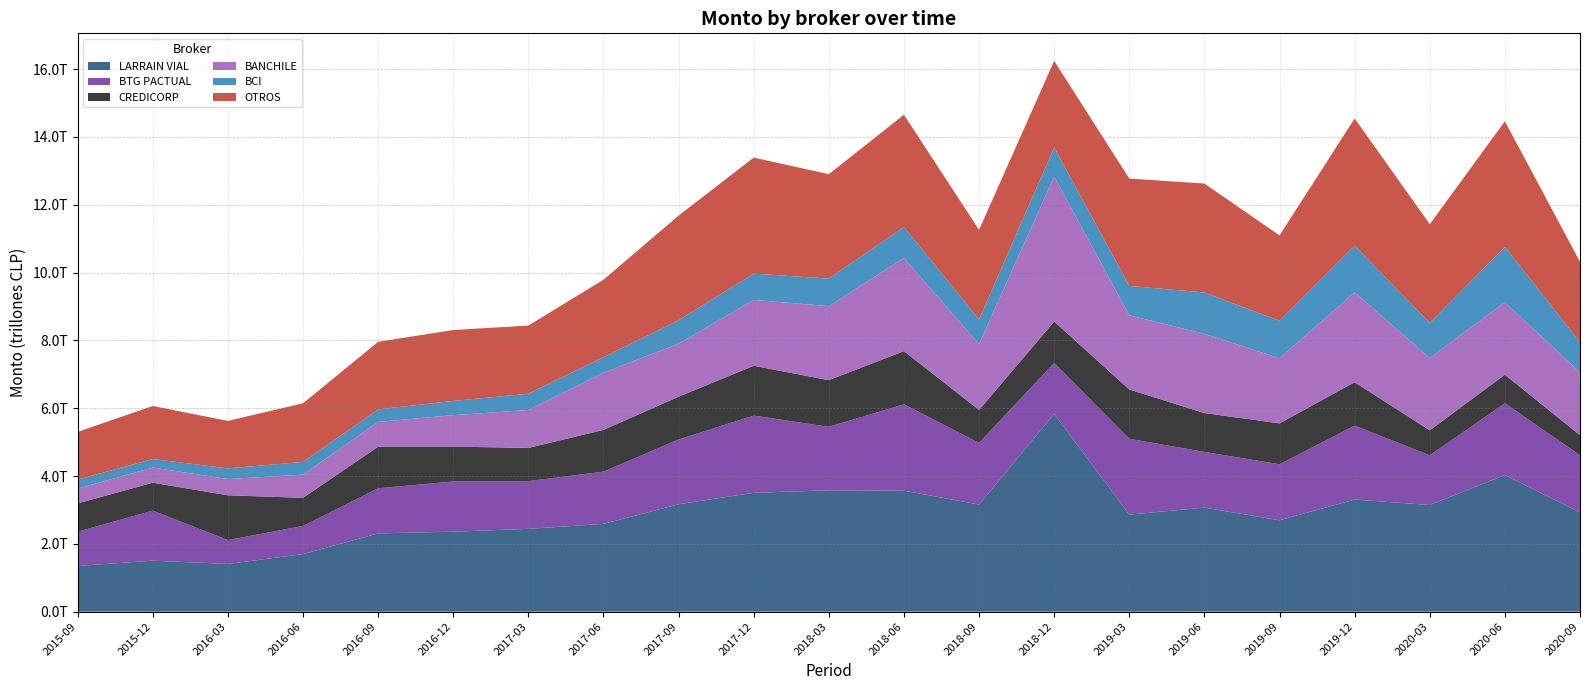

Reading left to right, list all the values displayed in this chart.

LARRAIN VIAL: 1346420012977.7	1503716463074.8	1406701264117.2	1697120315300.9	2307459982390.1	2358942530362.1	2441733307772.7	2587524795946.3	3167214221825.4	3504794778280.6	3578687900524.7	3568113670795.9	3158266660184.0	5829598135878.6	2861868817578.8	3067157605740.6	2694930055672.7	3306448570782.2	3144684994995.0	4029388003537.1	2929093222297.8
BTG PACTUAL: 1010920240167.8	1476515255744.9	703822757072.6	830668463821.9	1330067524380.3	1480382374097.3	1407541713538.6	1541040479956.0	1910524113884.9	2277310660866.4	1872809371383.4	2545478570476.9	1818421059600.8	1504887360139.5	2237036280125.9	1643412374037.9	1650906105377.3	2179389525594.3	1466162994287.4	2115171825410.1	1682853174688.3
CREDICORP: 834862254964.6	822576441519.7	1320569250720.2	828469446143.7	1228315037962.3	1028585576072.6	978453889592.0	1231233836309.9	1260570749806.6	1469002813542.3	1374626091284.7	1569525312190.4	971913061573.2	1221159328267.1	1453203989929.0	1146267062321.1	1206859374167.5	1280306212771.0	735816099112.9	843735295253.6	591271153769.4
BANCHILE: 435242666817.4	446914106452.4	479879829027.6	683839329254.0	730210477848.7	926809336737.2	1118974330770.5	1686996125406.6	1564583015846.3	1941721846957.6	2183828841623.6	2746688450379.6	1943400717267.8	4275620168568.7	2187944379486.1	2337769523218.3	1919485304181.6	2651830012387.1	2136680642392.6	2138843756431.5	1851097011521.8
BCI: 267332439437.2	252377257384.0	314685748567.3	376173542110.8	369503110341.8	420154260513.4	480438999081.7	457408461675.0	692273020905.7	775070462309.7	813117528235.2	915066983475.2	723679266903.3	858500659693.1	866985986480.0	1218297412253.9	1104597141877.3	1374737455626.2	1030568821587.7	1626304138159.8	891978684287.5
OTROS: 1407393429168.6	1563000664350.0	1399456195076.9	1728344809030.4	1992638573636.5	2090752967209.3	2008934089370.2	2284409818346.4	3084039112032.4	3422130200649.5	3078608938113.8	3308638123583.1	2645085201642.7	2552661031482.6	3165268403663.8	3211823016450.0	2518834368444.3	3751855893028.8	2911983314484.7	3707755381318.2	2372177377058.4